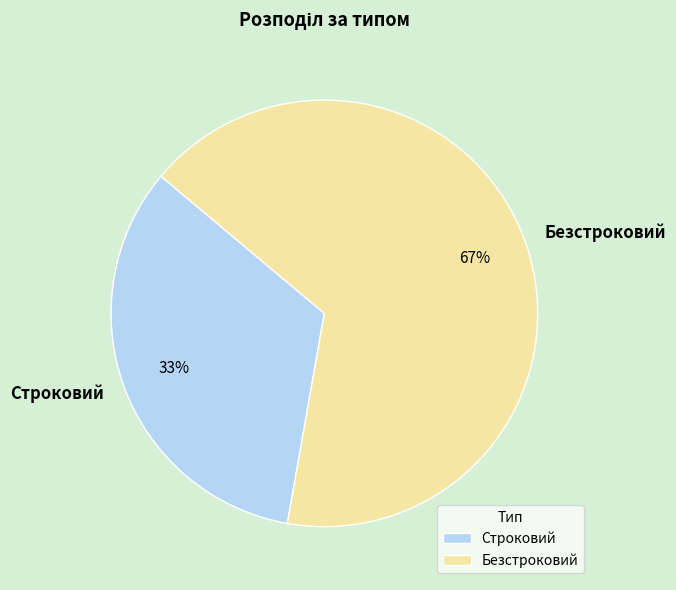

To the nearest percent, what is the combined percentage of Строковий and Безстроковий?

100%